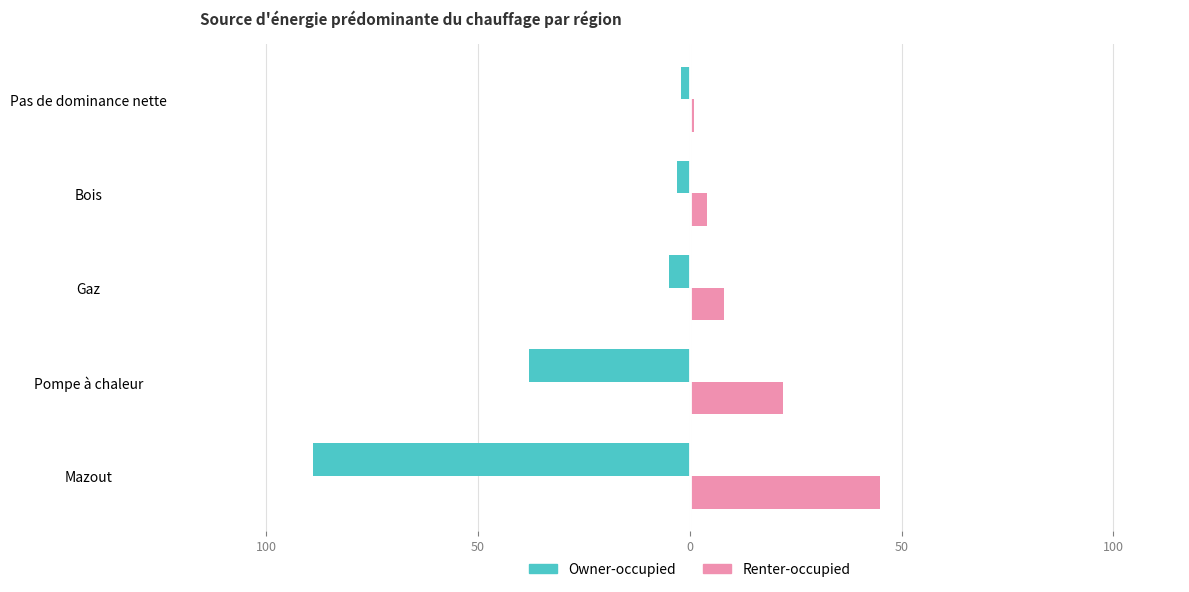

What is the average value of the Owner-occupied series?

-27